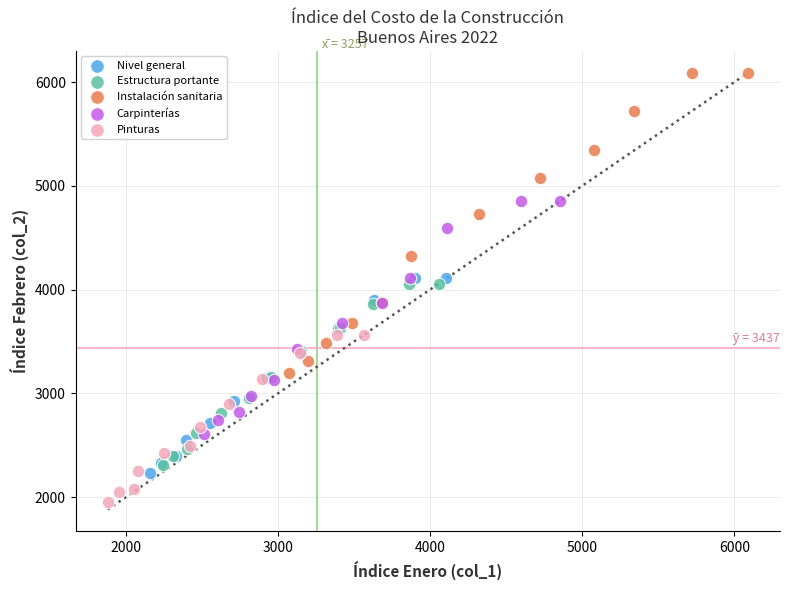

Which series has the largest Y range (max minus min)?

Instalación sanitaria